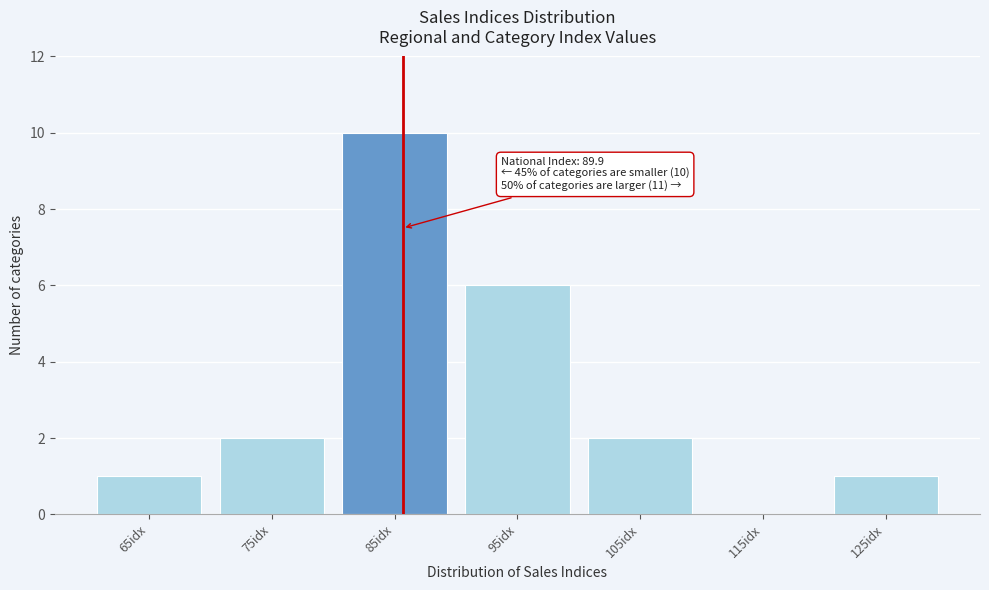

Reading left to right, transcribe all the data shown in this chart.

65idx=1	75idx=2	85idx=10	95idx=6	105idx=2	115idx=0	125idx=1